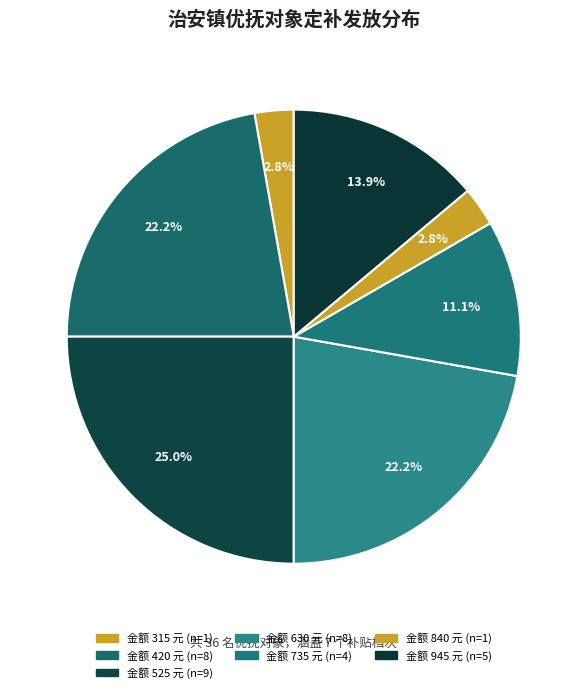

How many segments does this pie chart have?

7